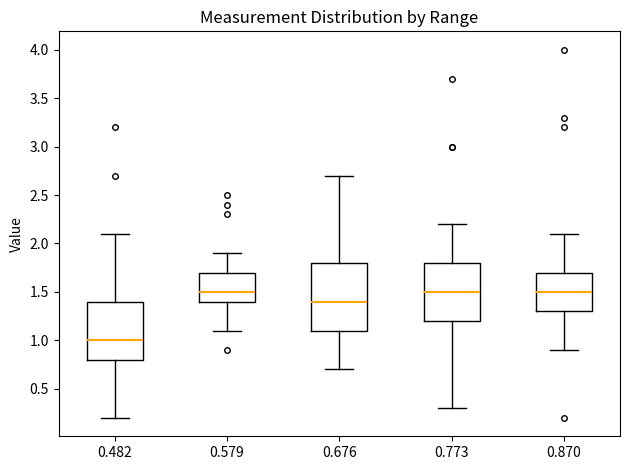

Reading left to right, transcribe this box plot: for each box, give where its median line is, the range the box spans, and where its two whiskers end, as read against the y-axis. The values are not printed on the chart, so give them approximately, as read against the axis.

0.482: median 1.0, box 0.8 to 1.4, whiskers 0.2 to 2.1
0.579: median 1.5, box 1.4 to 1.7, whiskers 1.1 to 1.9
0.676: median 1.4, box 1.1 to 1.8, whiskers 0.7 to 2.7
0.773: median 1.5, box 1.2 to 1.8, whiskers 0.3 to 2.2
0.870: median 1.5, box 1.3 to 1.7, whiskers 0.9 to 2.1